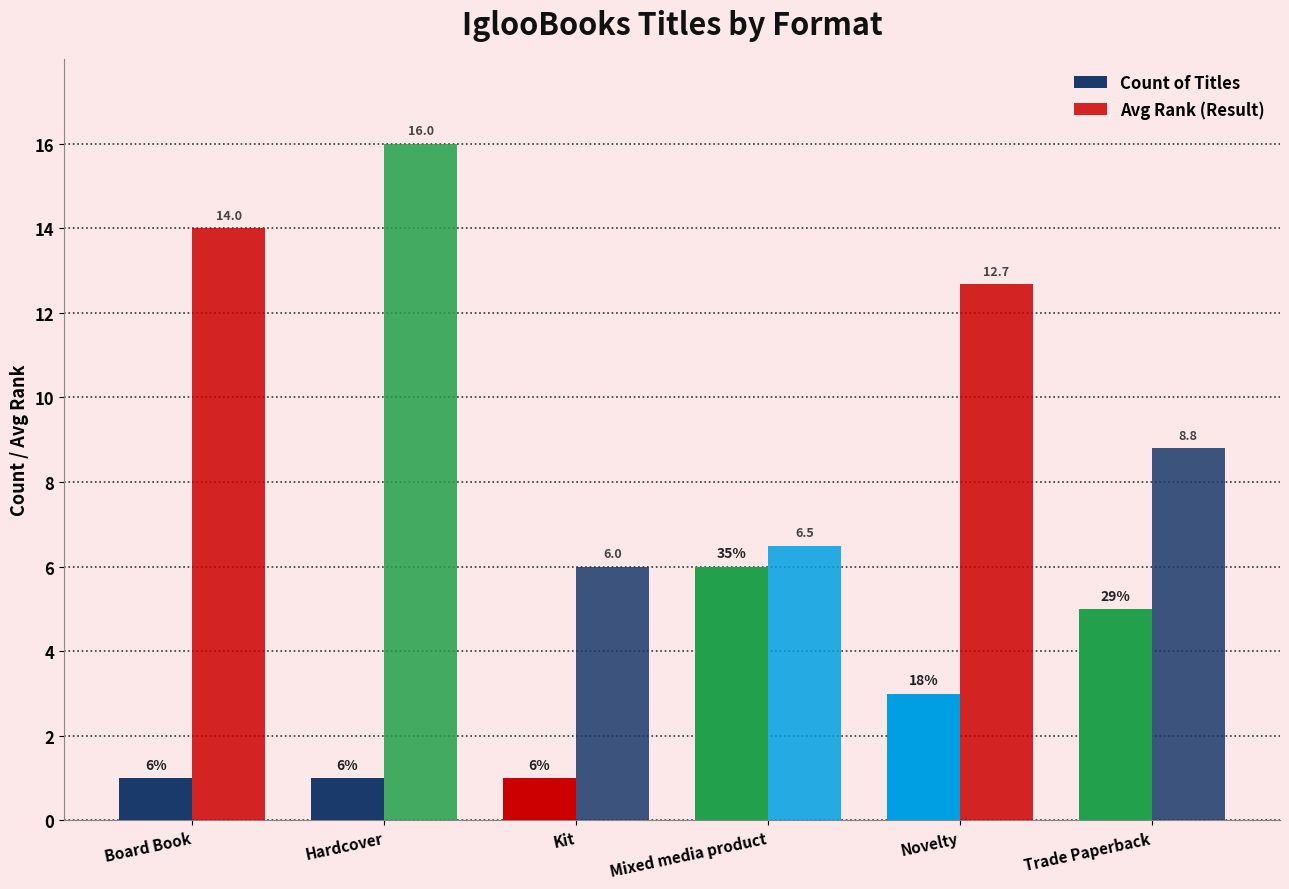

At Trade Paperback, list the series in order from smallest to largest.

Count of Titles, Avg Rank (Result)